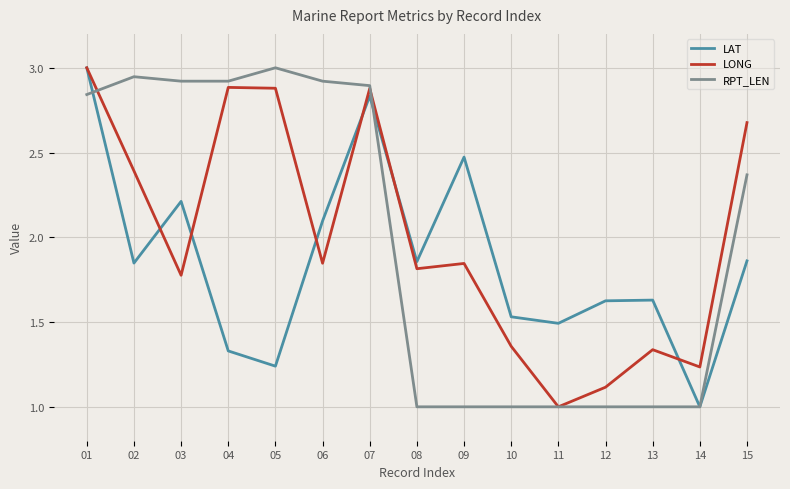

Rank the series at 15 from lowest to highest value.

LAT, RPT_LEN, LONG